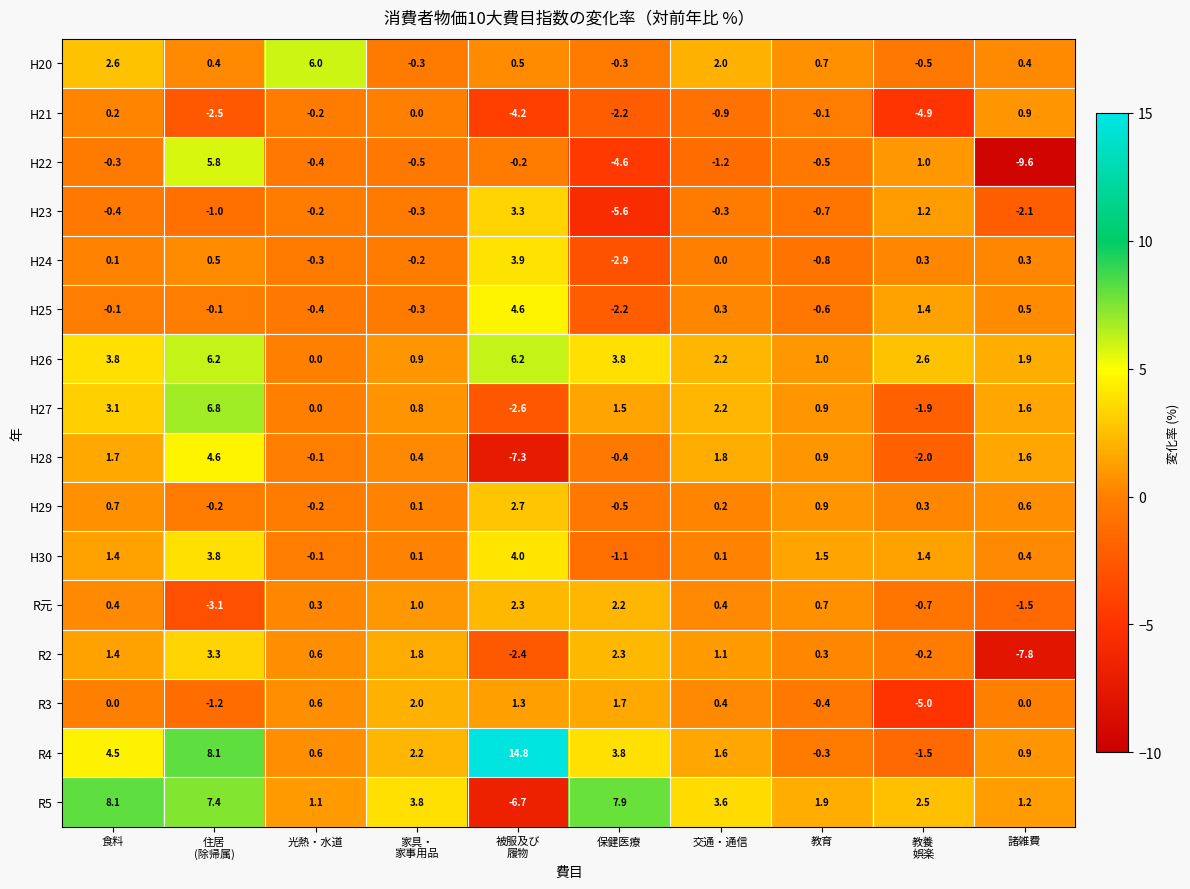

Is it true that H28 equals -0.1 at 光熱・水道?

True